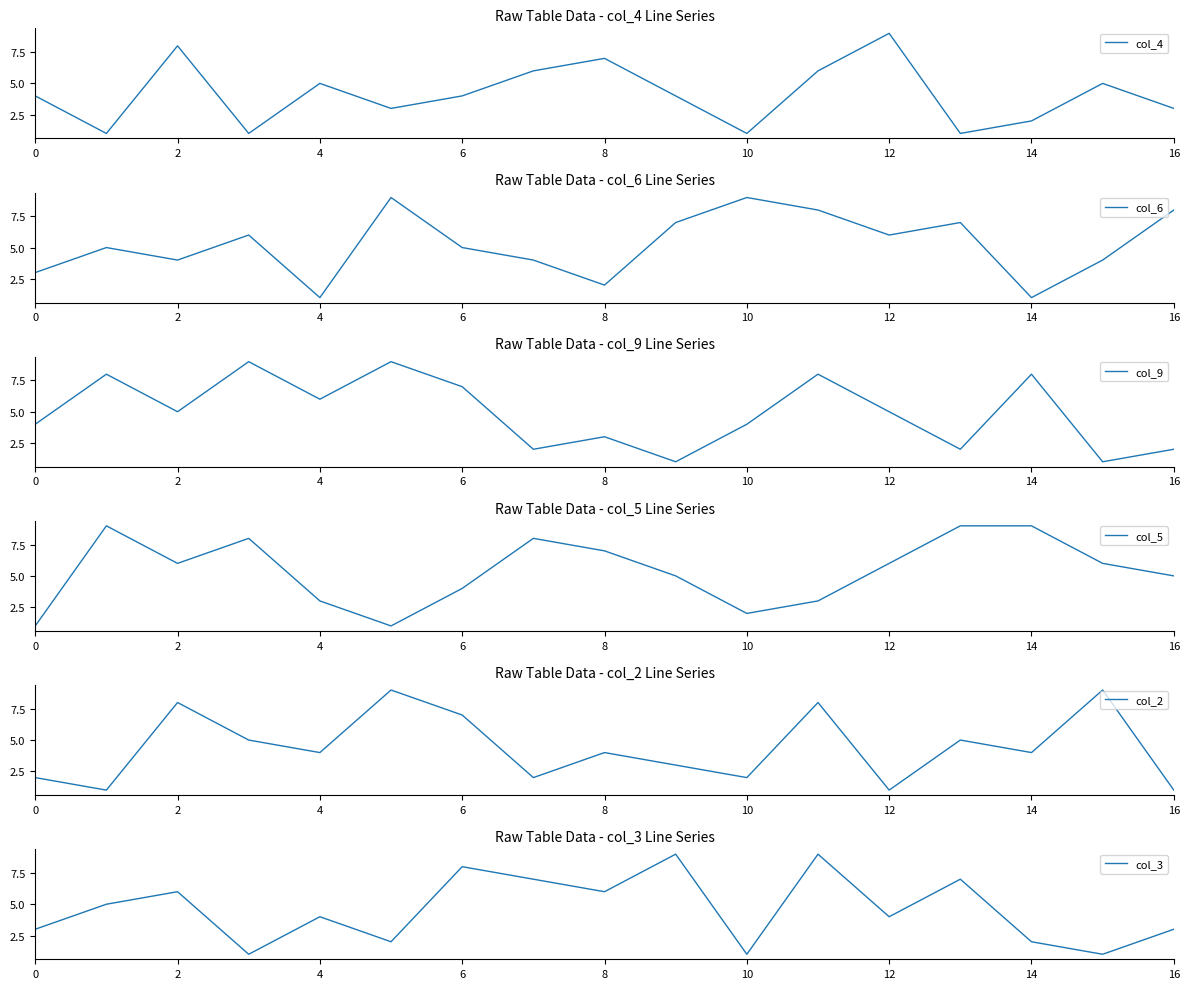

True or false: col_4 has a value of 2 at 14.

True